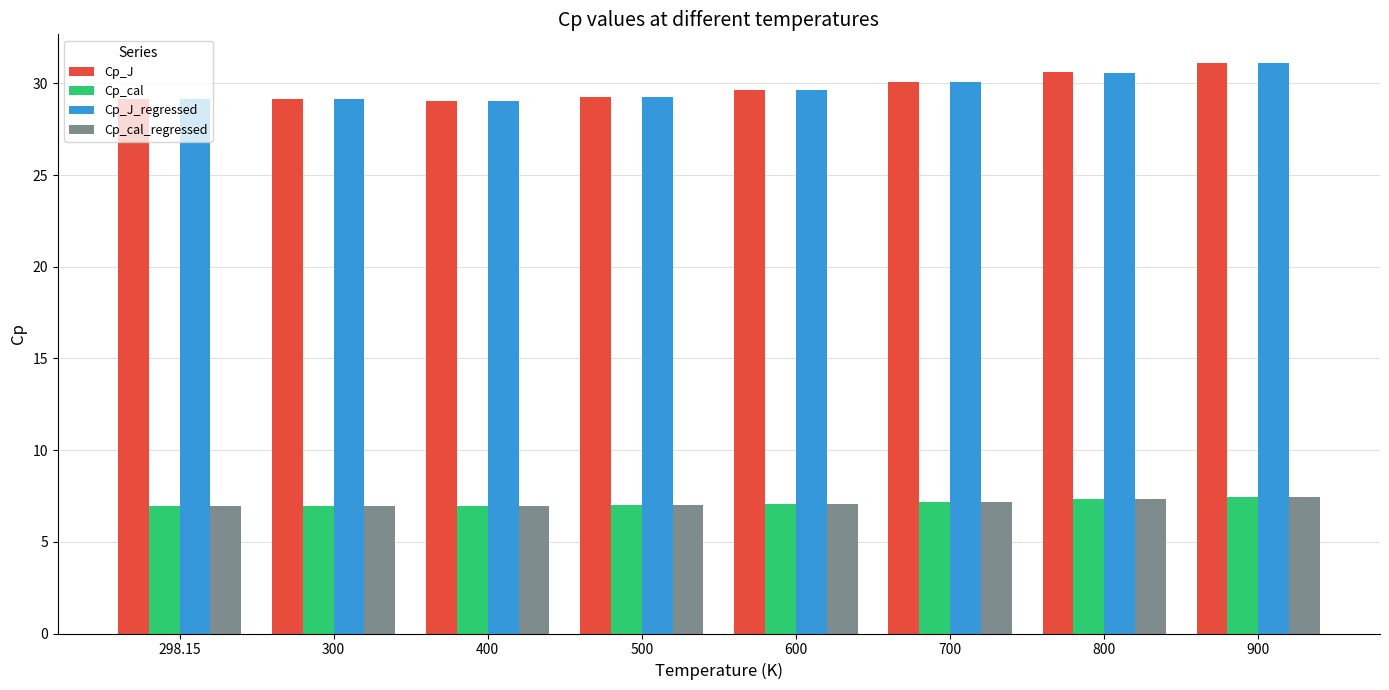

What is the maximum value for Cp_J_regressed?

31.1